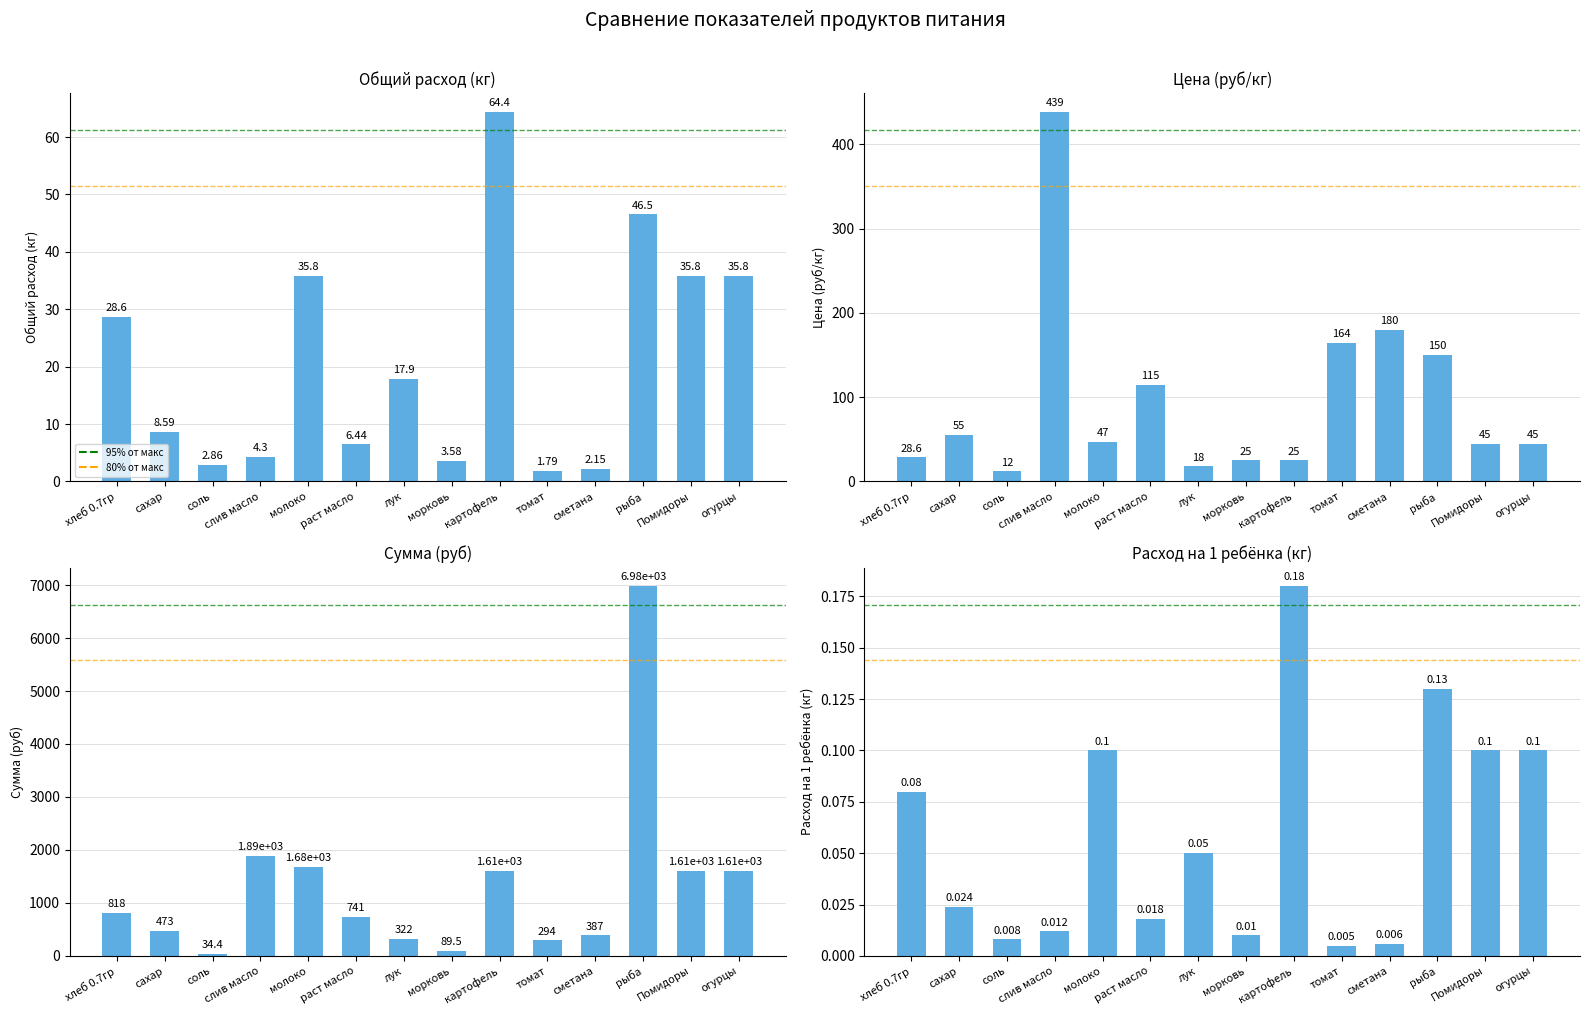

Which series has the largest total across all categories?

Сумма (руб)